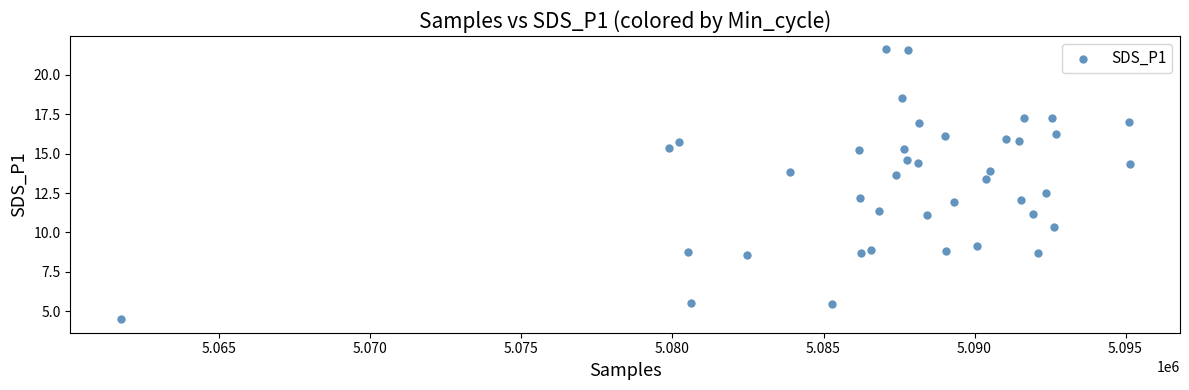

What is the range of Y values (max minus min)?

17.1